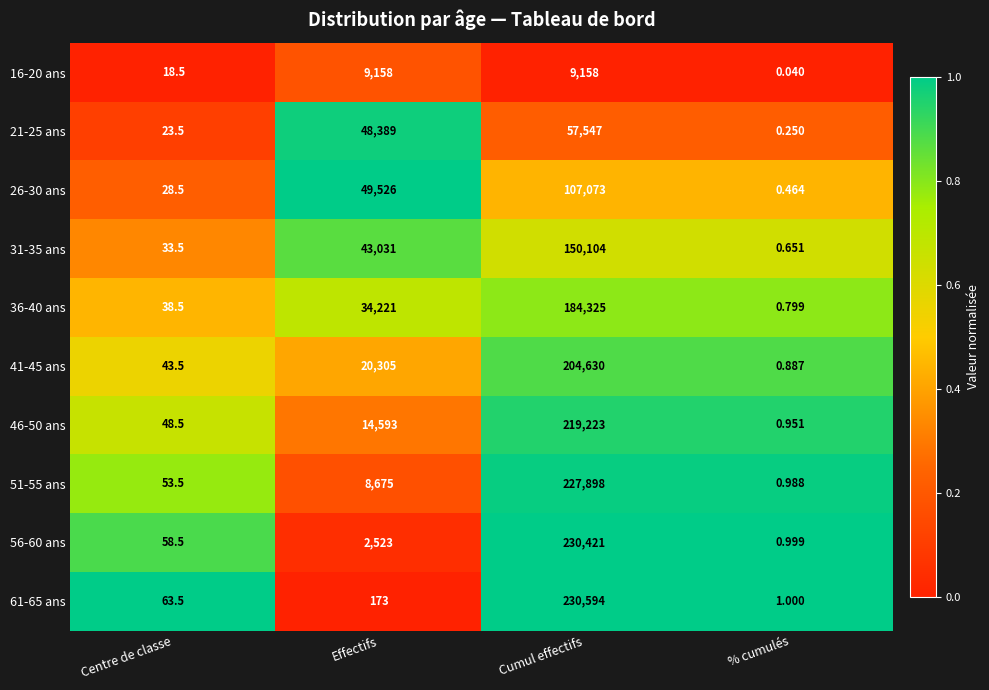

What is the spread (max minus min) of values at Cumul effectifs?

221436.0